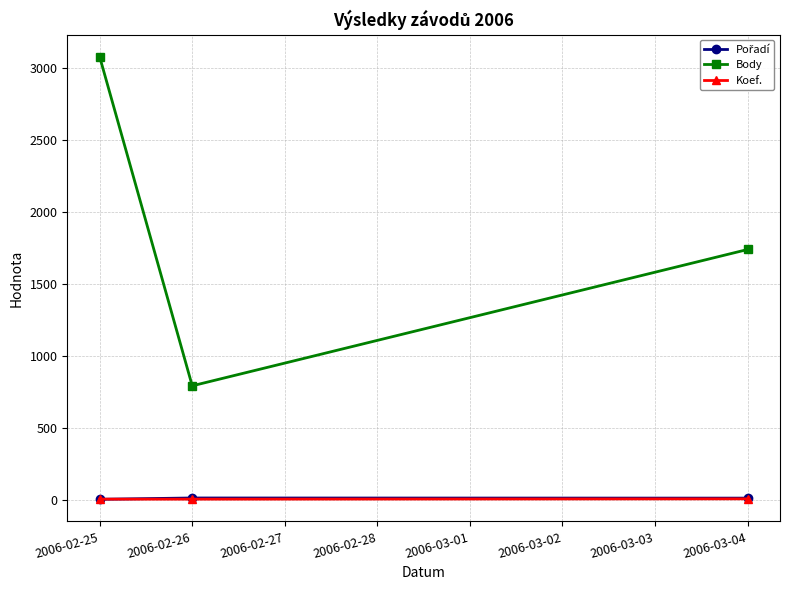

Is this an area chart (filled region under the line)?

No